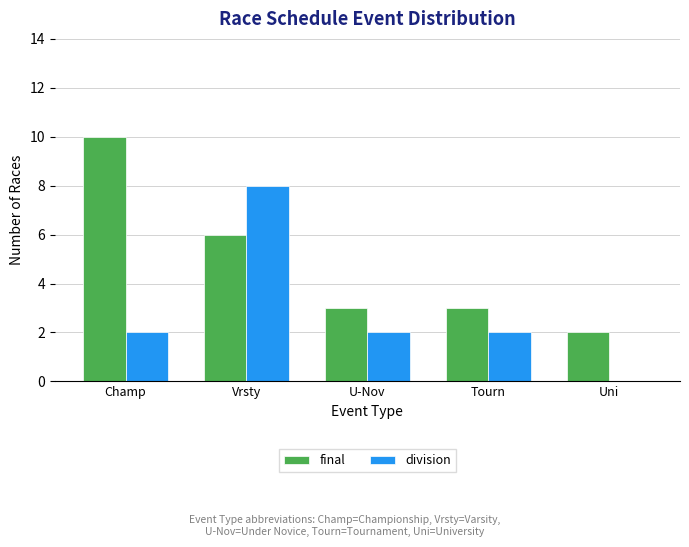

Does the chart contain stacked bars?

No